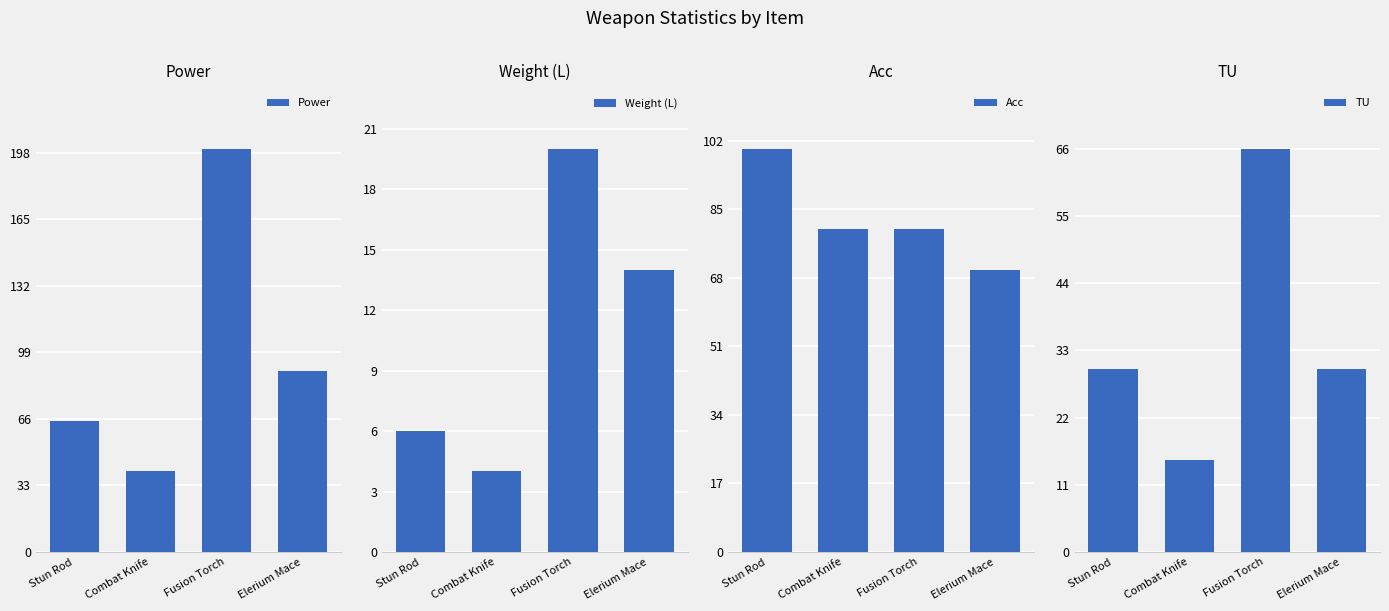

Is the value of Acc at Combat Knife greater than the value of TU at Combat Knife?

Yes